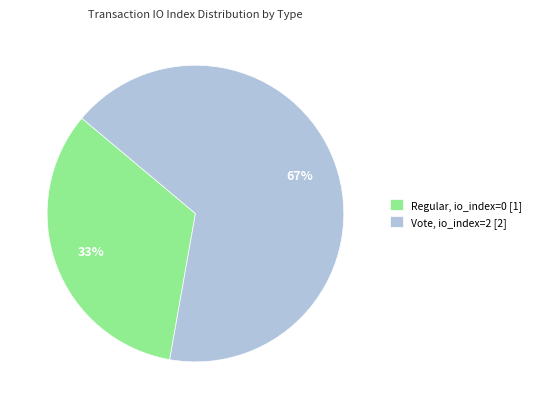

To the nearest percent, what is the average slice percentage?

50%